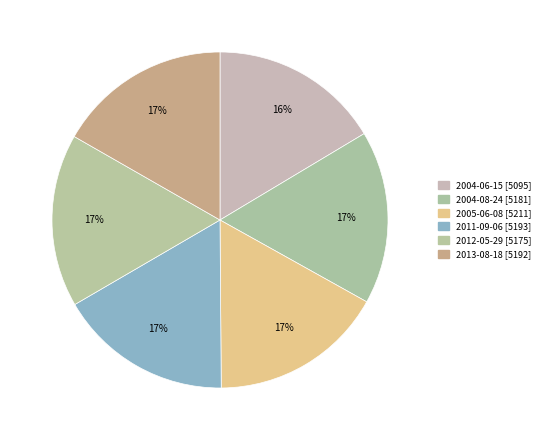

Between 2013-08-18 and 2004-08-24, which is larger?

2013-08-18